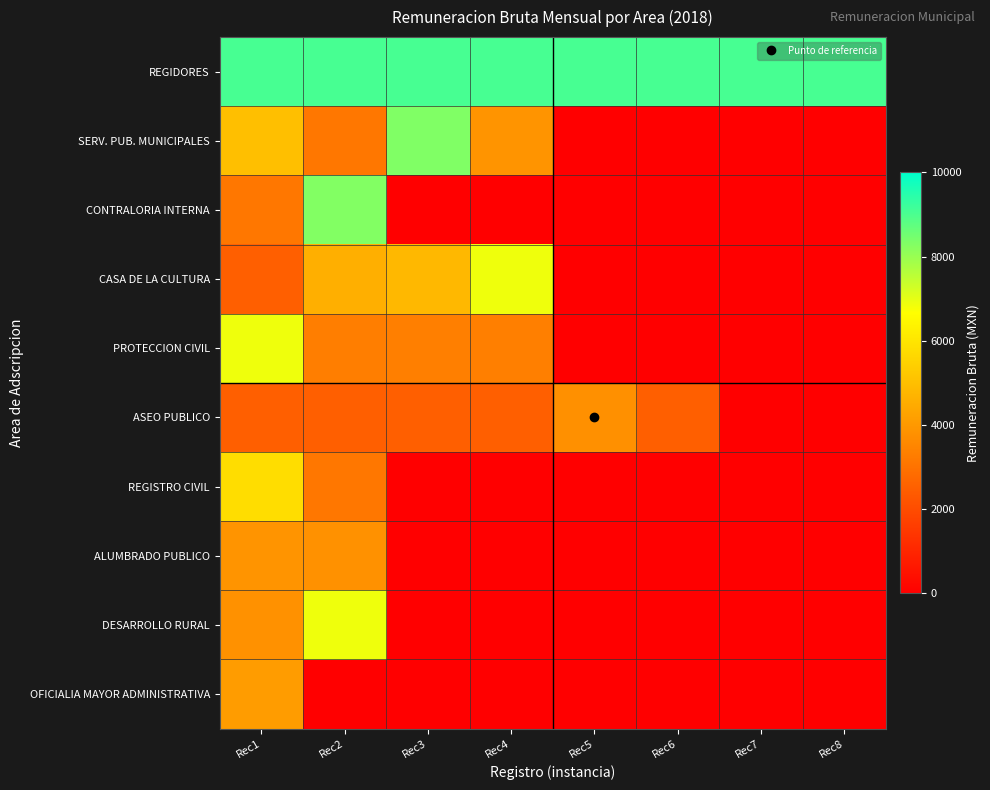

At which category is the sum across all series the highest?

Rec1